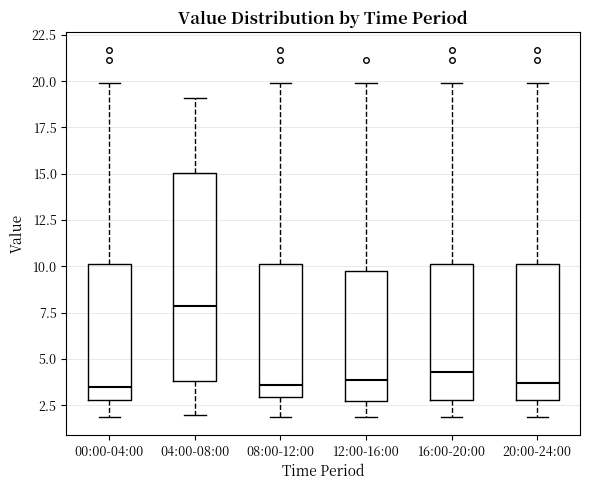

Reading left to right, transcribe this box plot: for each box, give where its median line is, the range the box spans, and where its two whiskers end, as read against the y-axis. The values are not printed on the chart, so give them approximately, as read against the axis.

00:00-04:00: median 3.5, box 3.0 to 10.0, whiskers 2.0 to 20.0
04:00-08:00: median 8.0, box 4.0 to 15.0, whiskers 2.0 to 19.0
08:00-12:00: median 3.5, box 3.0 to 10.0, whiskers 2.0 to 20.0
12:00-16:00: median 4.0, box 2.5 to 10.0, whiskers 2.0 to 20.0
16:00-20:00: median 4.5, box 3.0 to 10.0, whiskers 2.0 to 20.0
20:00-24:00: median 3.5, box 3.0 to 10.0, whiskers 2.0 to 20.0